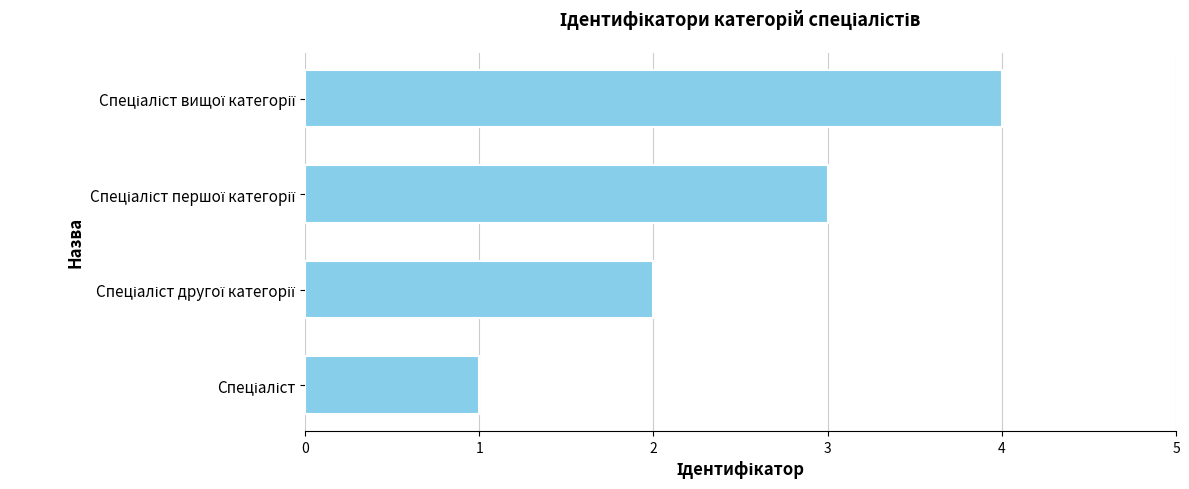

What is the sum of all values?

10